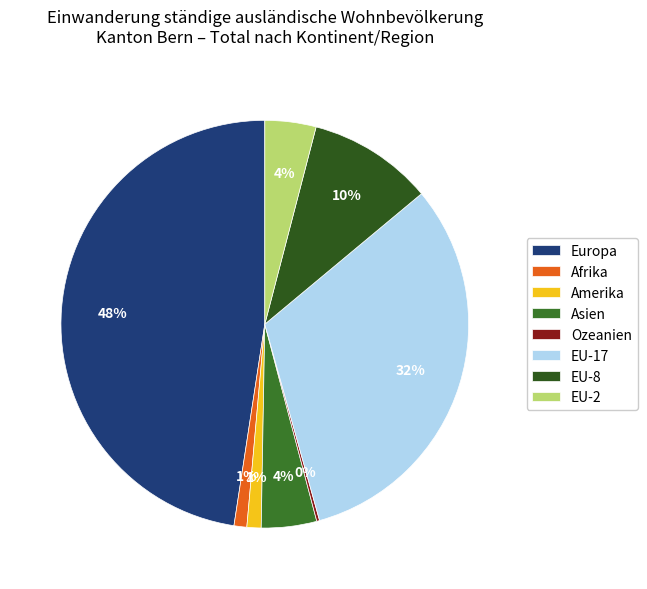

Between EU-17 and EU-8, which is larger?

EU-17